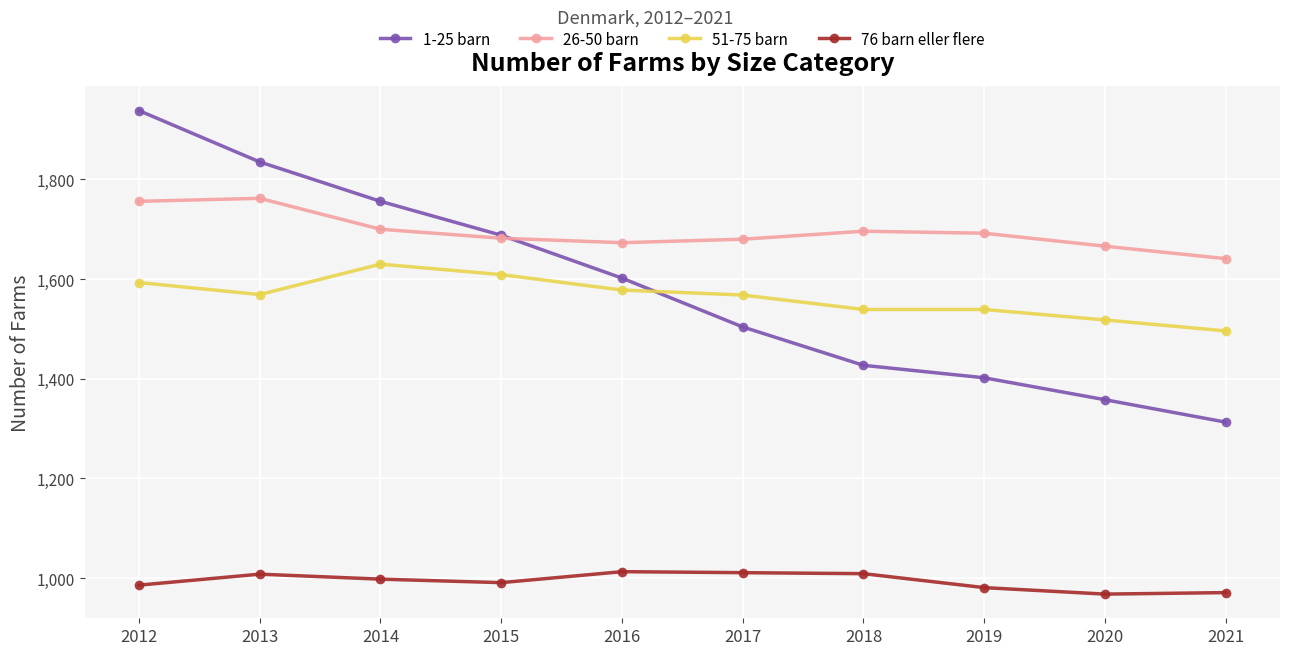

What is the lowest value of the 1-25 barn series?

1313